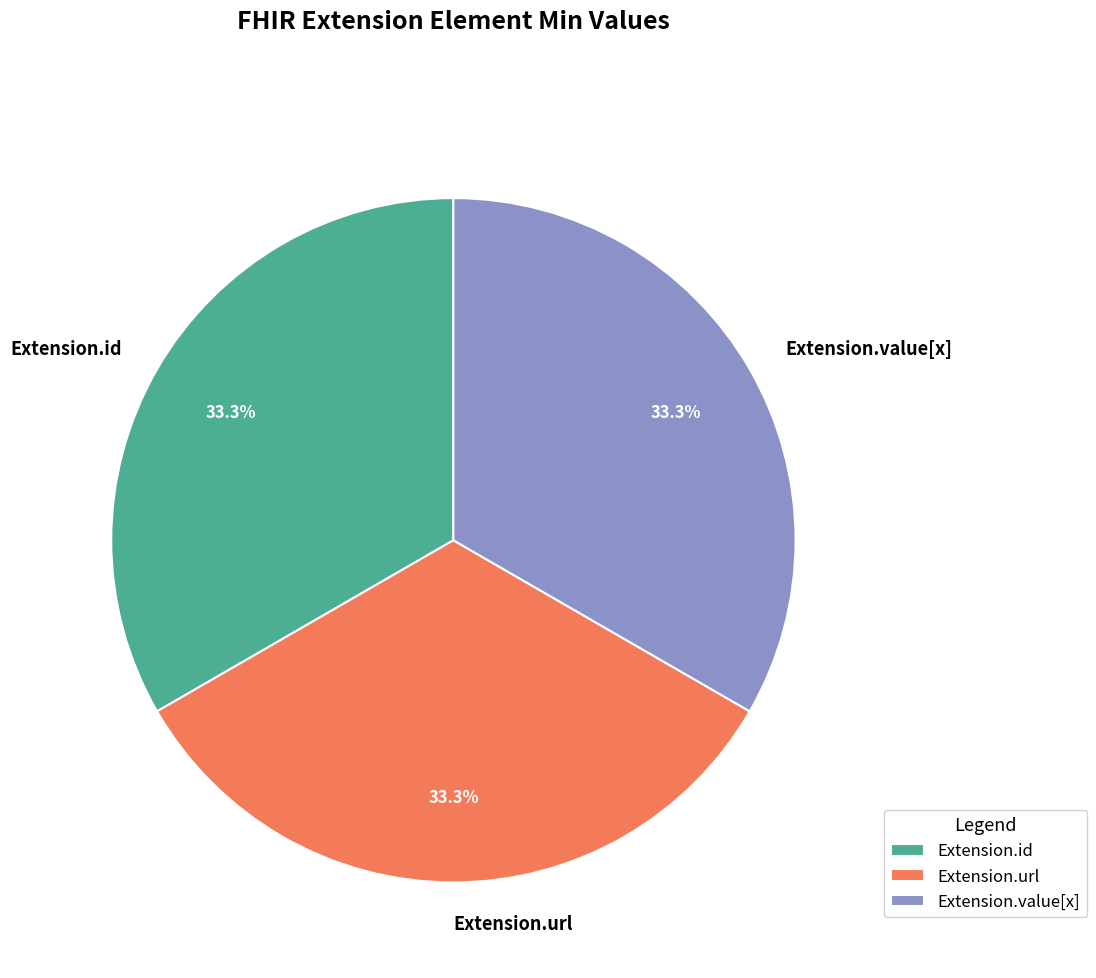

What percentage is the Extension.url slice, to the nearest percent?

33%